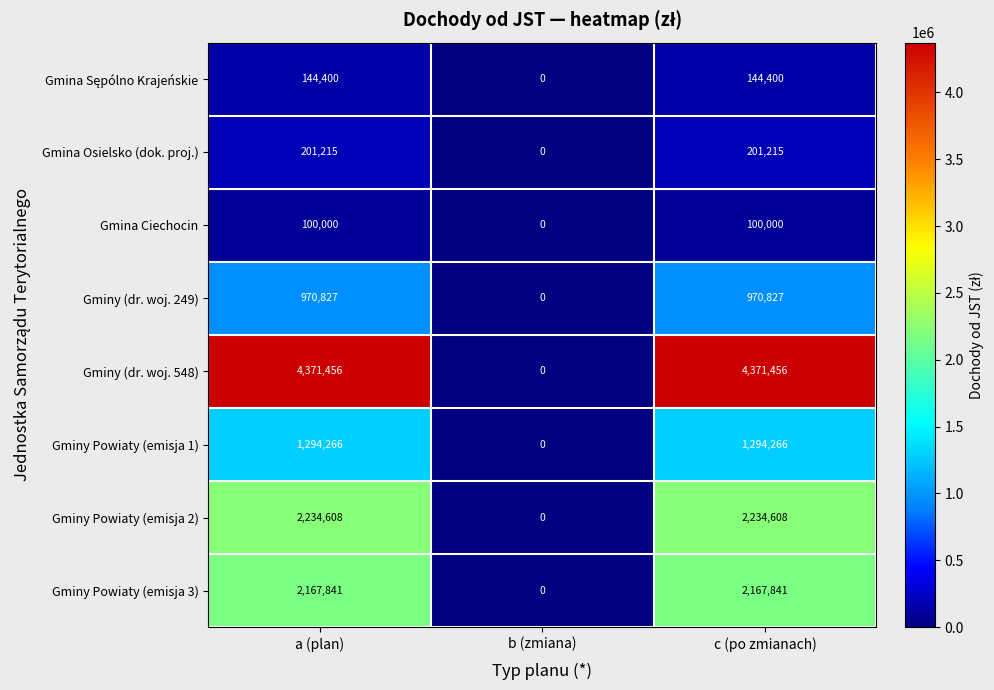

Which series changed the most between a (plan) and b (zmiana)?

Gminy (dr. woj. 548)